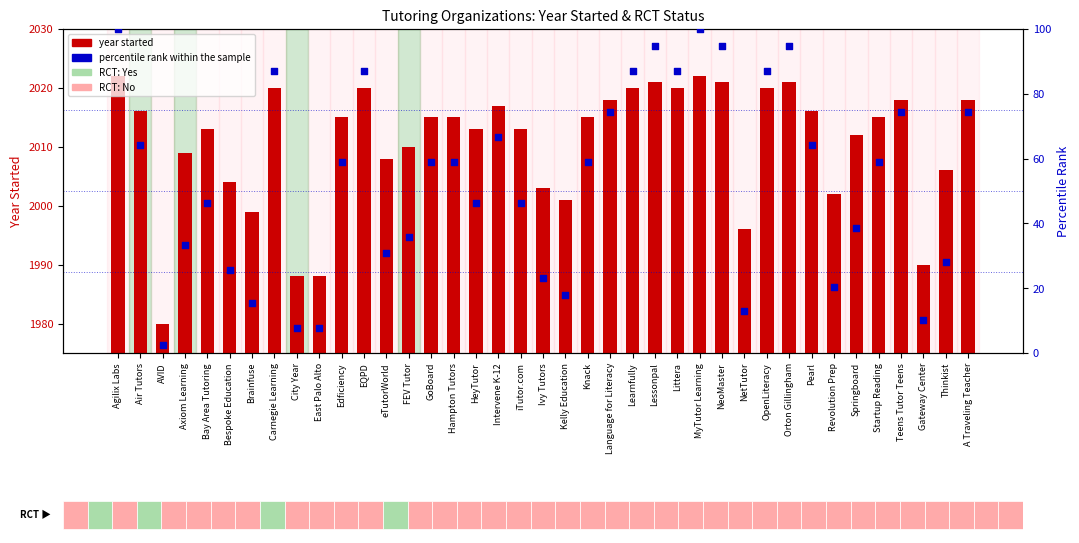

At how many categories does at least one series exceed 1787?

39